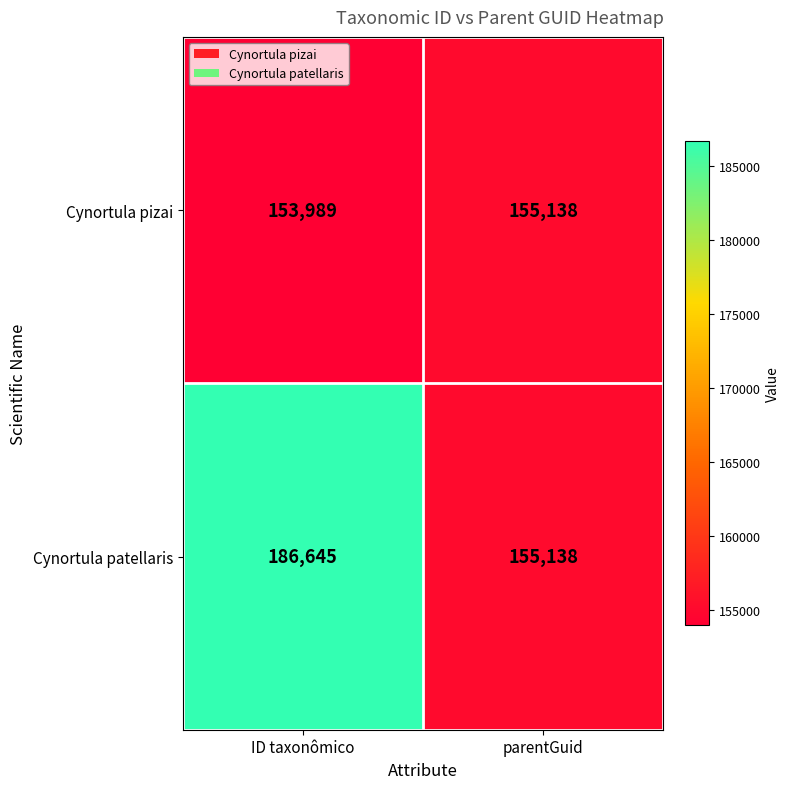

What is the difference between the Cynortula pizai values at parentGuid and ID taxonômico?

1149